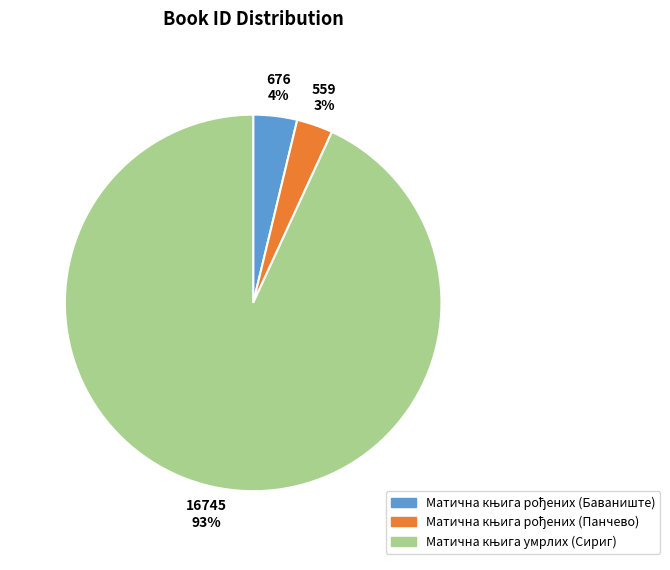

Does any single category account for the majority?

Yes